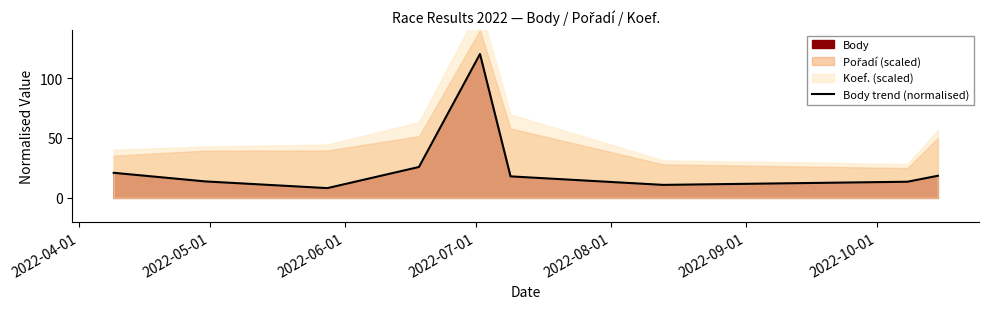

The value at 2022-06-01 is 8.1. True or false?

True